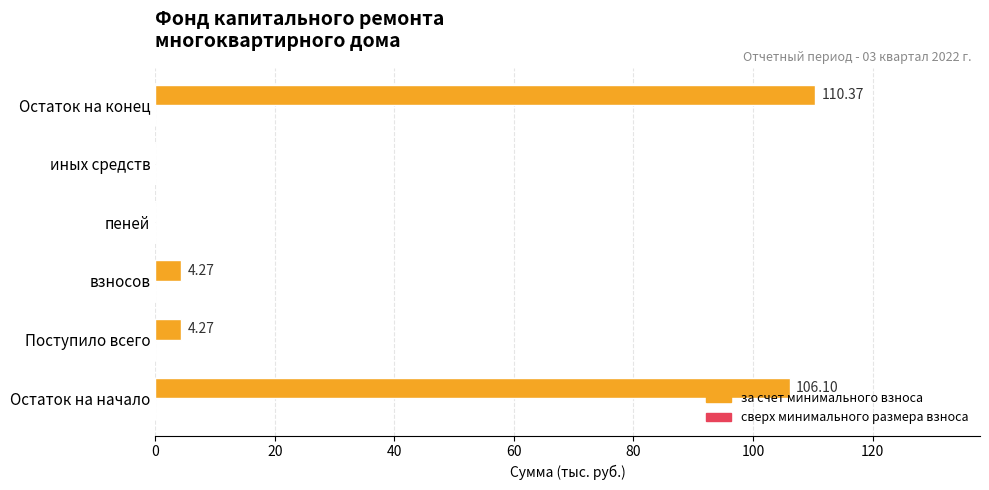

Which has a higher value, Остаток на начало or Остаток на конец?

Остаток на конец